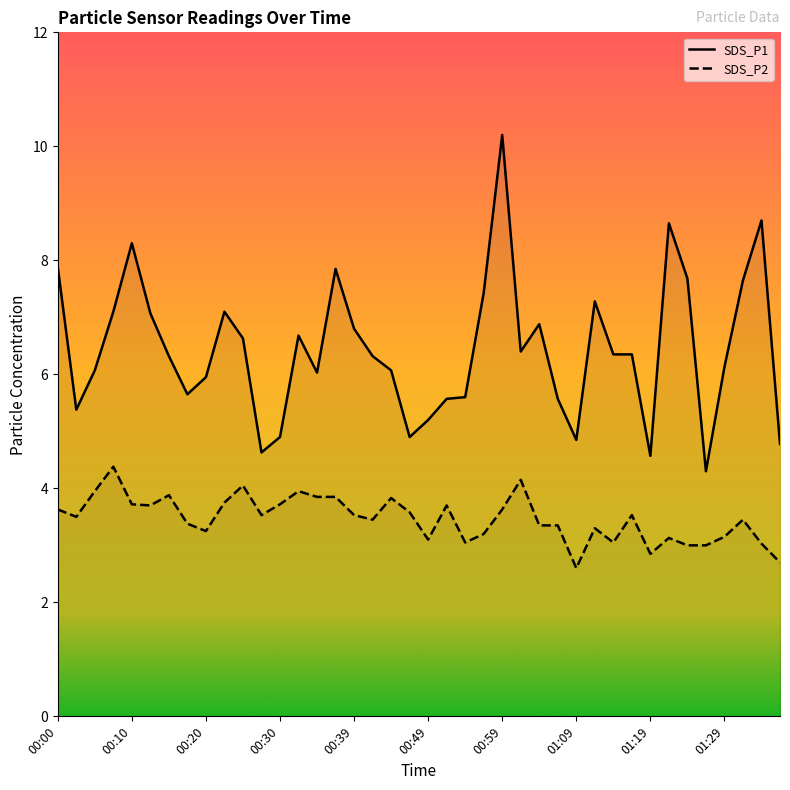

Which series has the widest spread of values?

SDS_P1